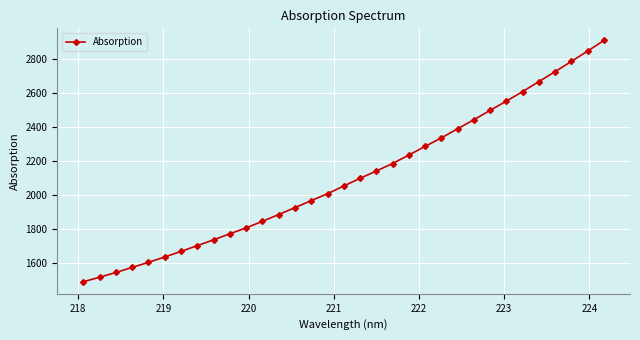

Does the chart have visible grid lines?

Yes